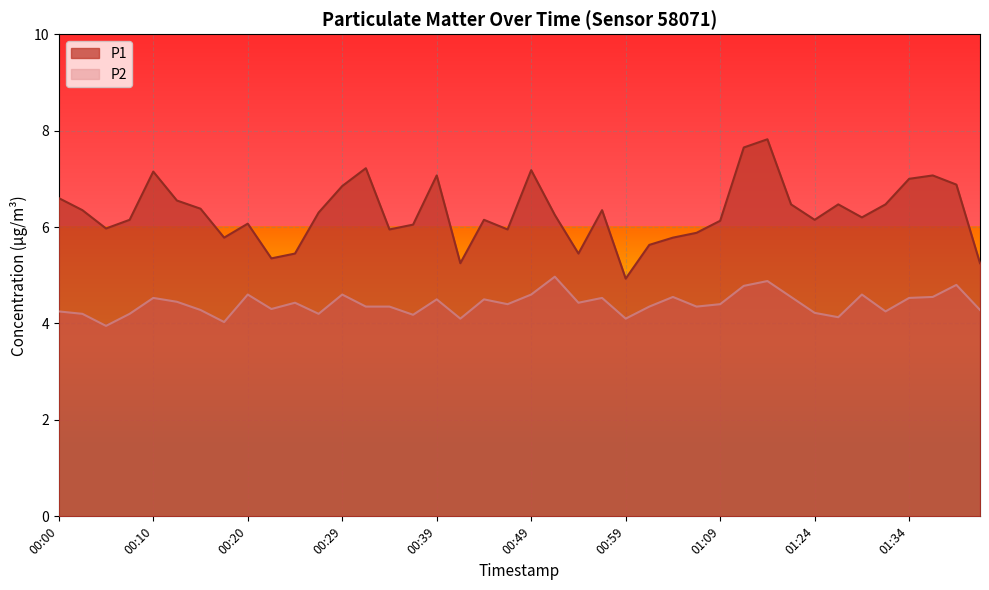

What is the label of the 36th point from the right?

00:10